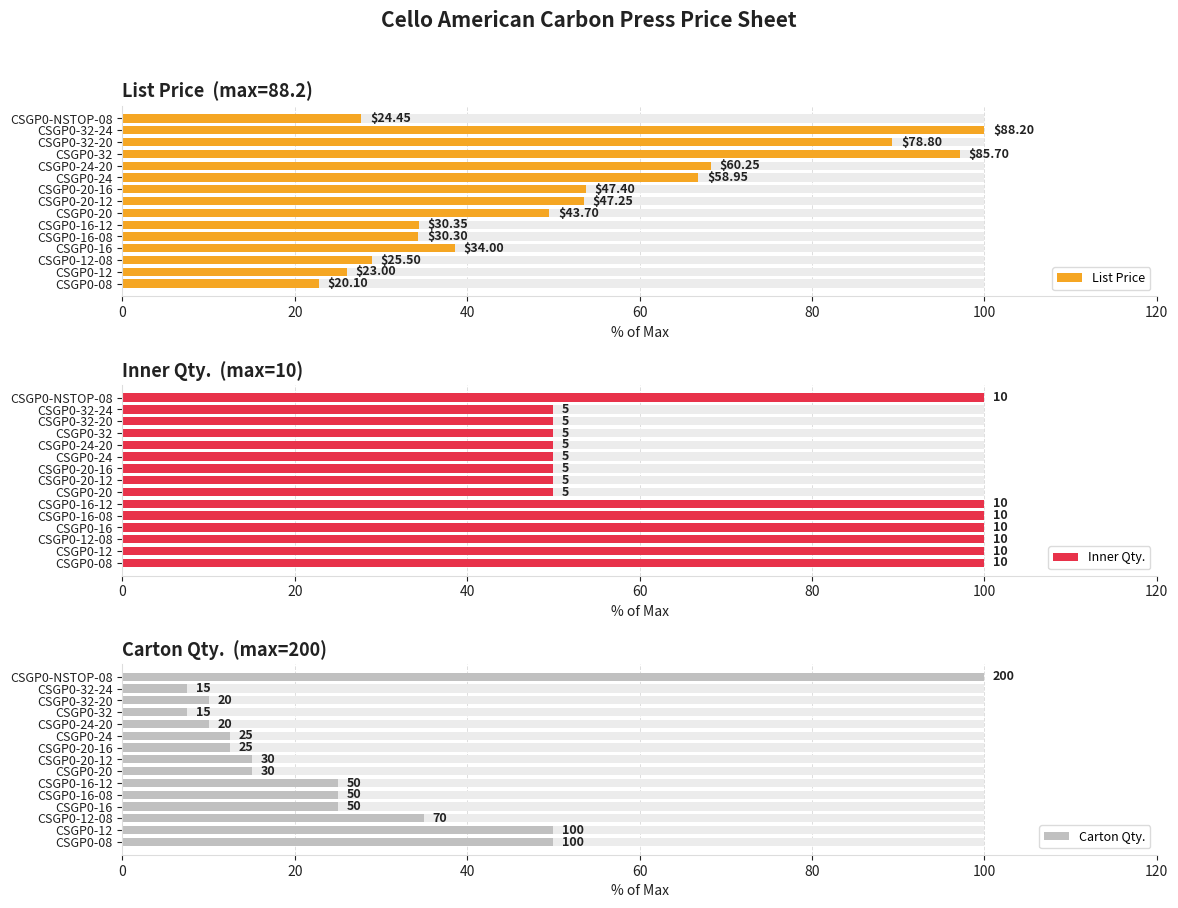

What are all the series names shown in the legend?

List Price, Inner Qty., Carton Qty.